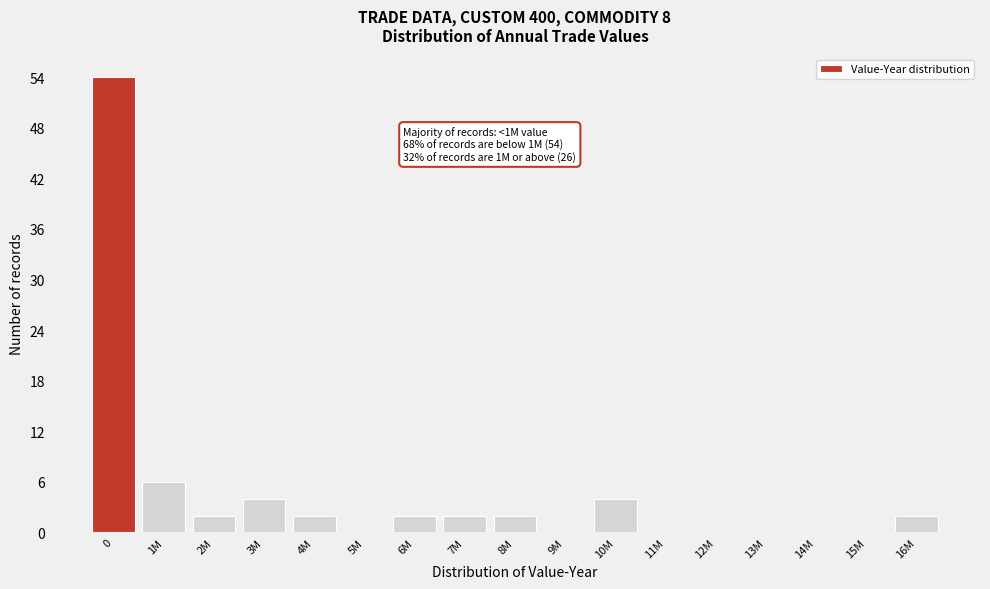

Reading left to right, transcribe all the data shown in this chart.

0=54	1M=6	2M=2	3M=4	4M=2	5M=0	6M=2	7M=2	8M=2	9M=0	10M=4	11M=0	12M=0	13M=0	14M=0	15M=0	16M=2